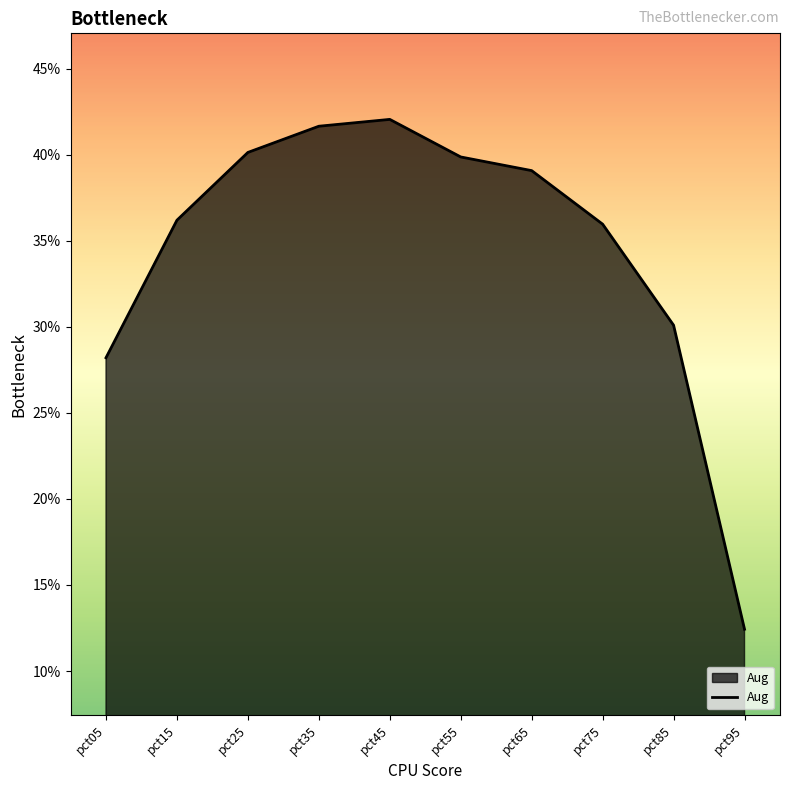

The chart shows a value of 0.3 at pct85. True or false?

True